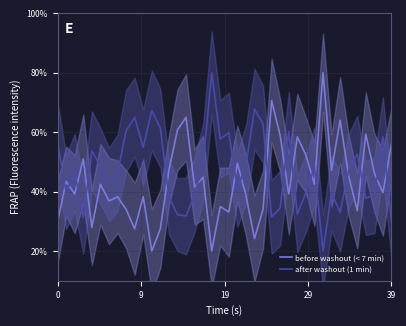

Which series ends up on top after the final intersection of before washout (< 7 min) and after washout (1 min)?

before washout (< 7 min)